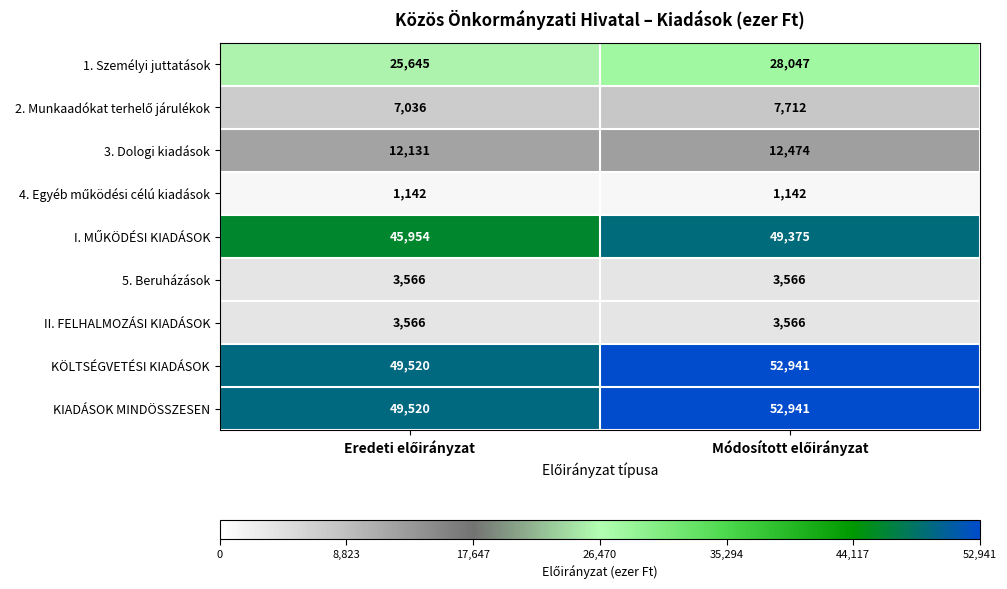

What is the greatest value displayed?

52941